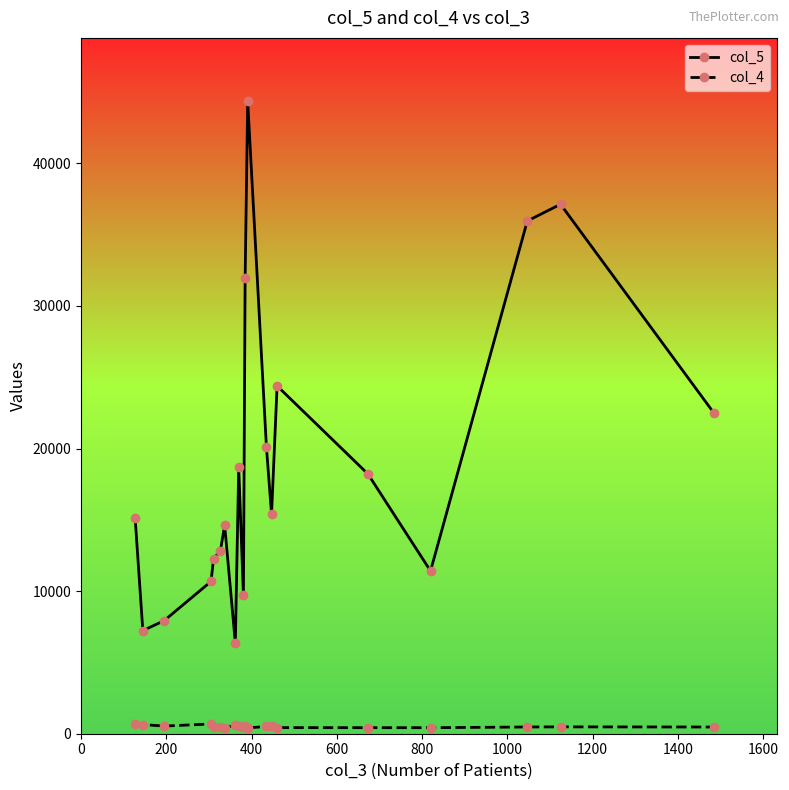

Rank the series by their average value, from lowest to highest.

col_4, col_5